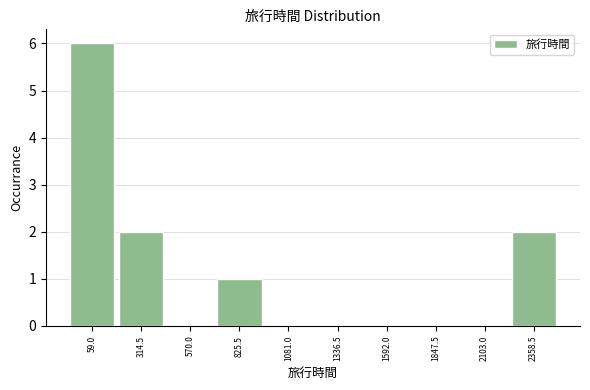

Reading left to right, extract all data points from this chart.

59.0=6	314.5=2	570.0=0	825.5=1	1081.0=0	1336.5=0	1592.0=0	1847.5=0	2103.0=0	2358.5=2